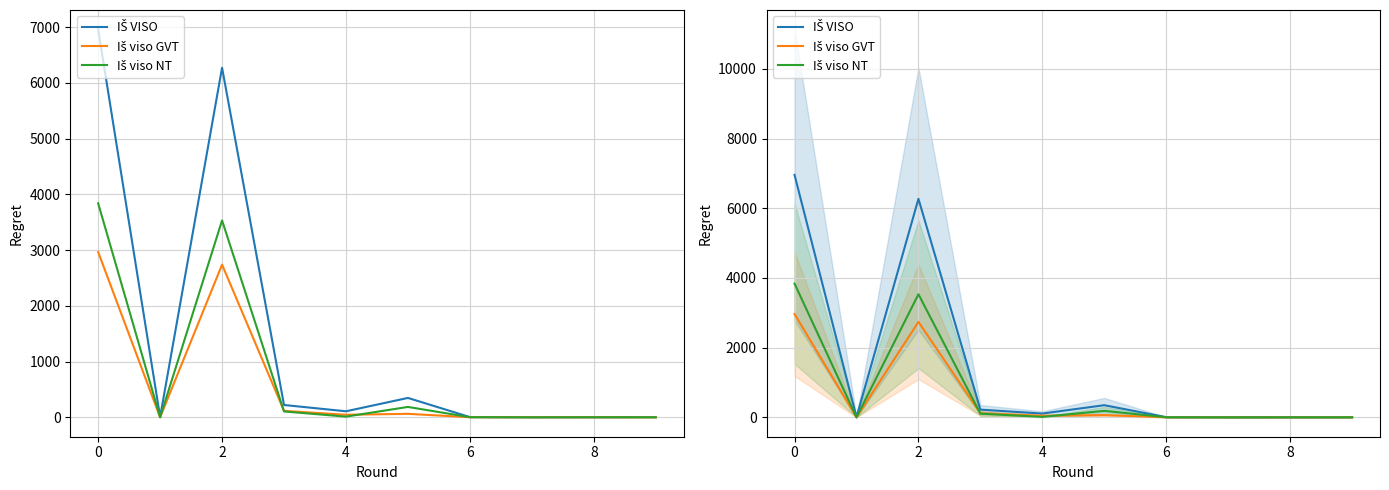

What is the sum of all IŠ VISO values?

13924.7